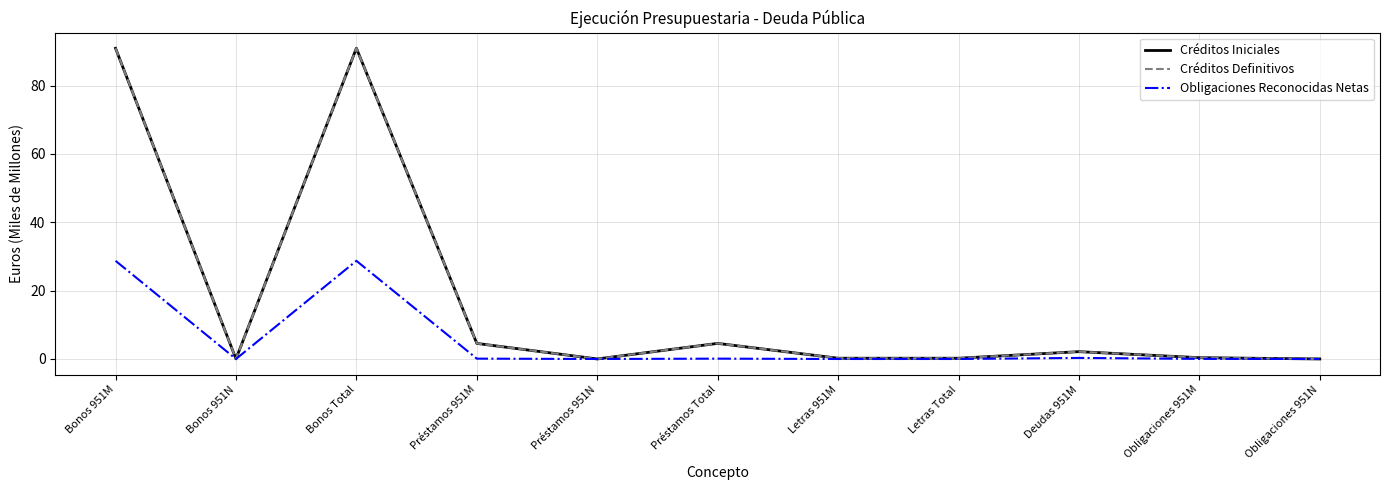

Reading right to left, list all the values displayed in this chart.

Créditos Iniciales: 0.0	0.4	2.1	0.2	0.2	4.6	0.0	4.6	90.9	0.0	90.9
Créditos Definitivos: 0.0	0.4	2.1	0.2	0.2	4.6	0.0	4.6	90.9	0.0	90.9
Obligaciones Reconocidas Netas: 0.0	0.0	0.3	0.0	0.0	0.1	0.0	0.1	28.7	0.0	28.7